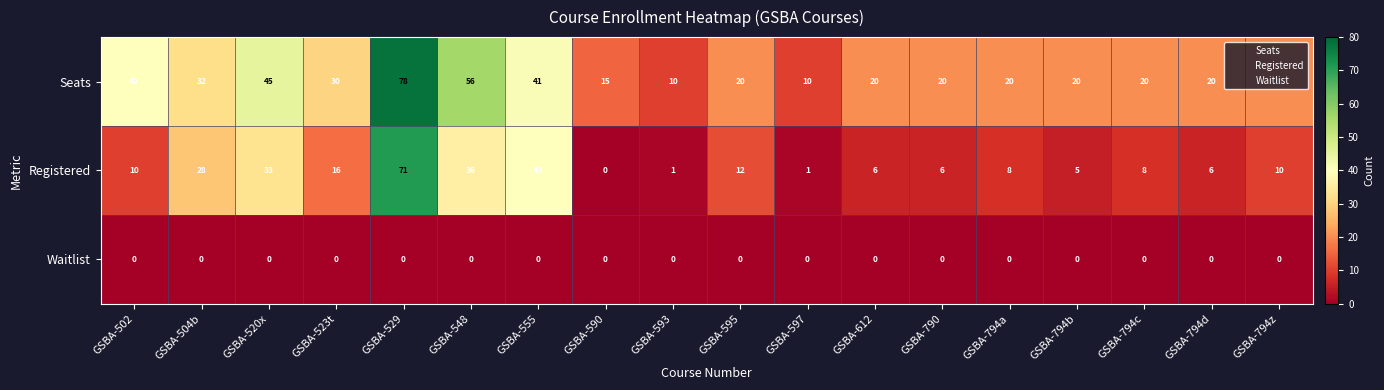

Which series has the largest total across all categories?

Seats